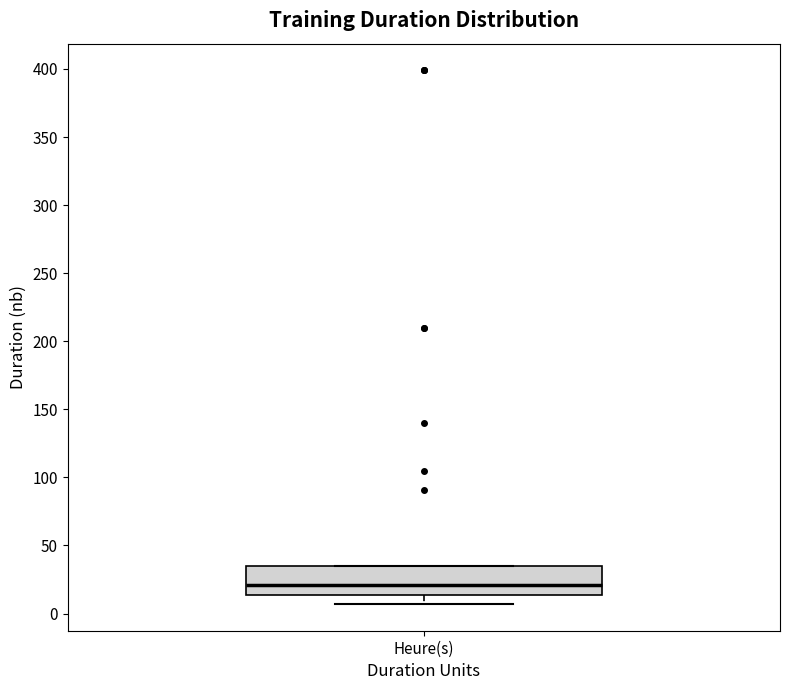

Transcribe this box plot: give where the median line is, the range the box spans, and where the two whiskers end, as read against the y-axis. The values are not printed on the chart, so give them approximately, as read against the axis.

median 20, box 15 to 35, whiskers 5 to 35